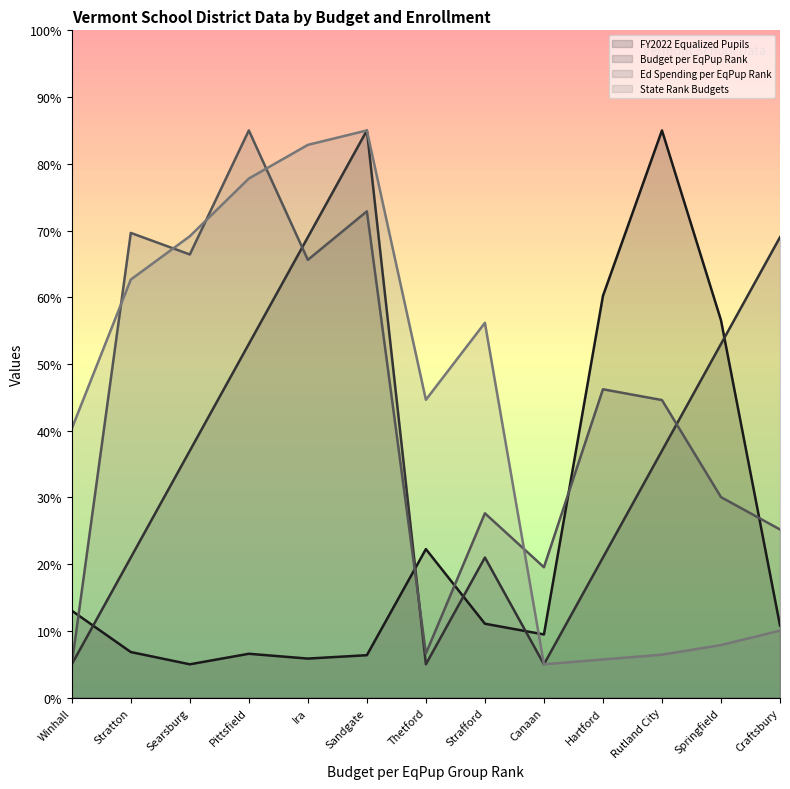

What is the label of the 9th point from the right?

Ira